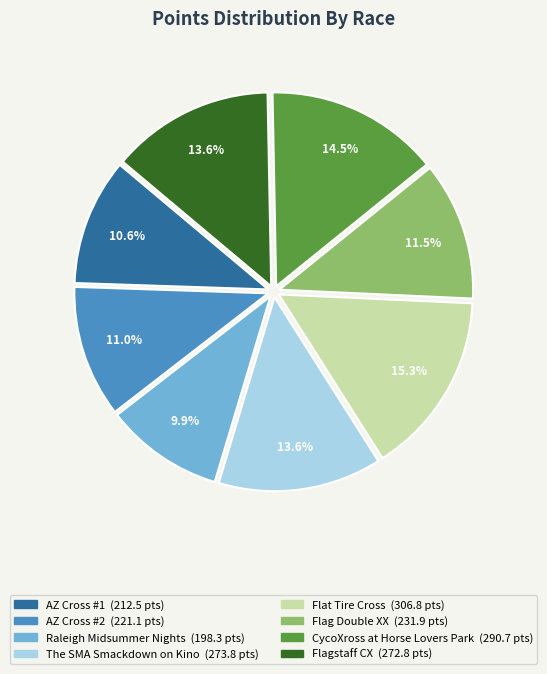

Count the number of slices in the pie.

8